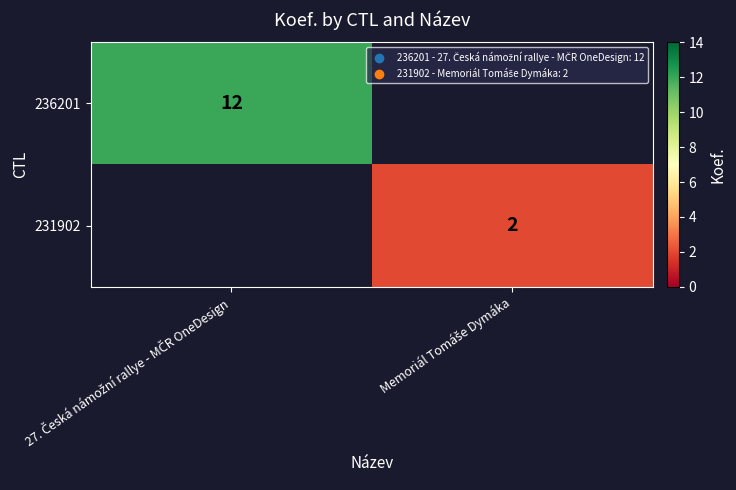

Rank the series by their average value, from highest to lowest.

236201, 231902